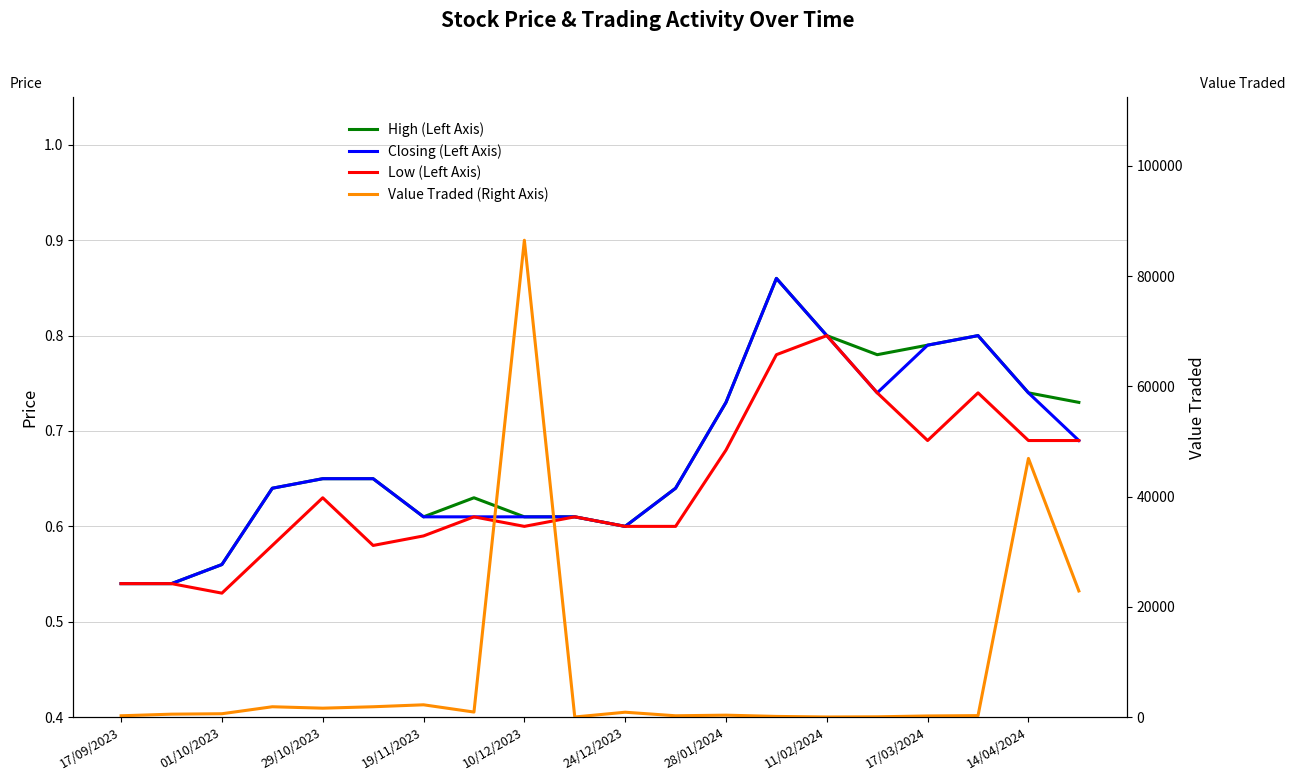

At how many categories does at least one series exceed 44565?

2